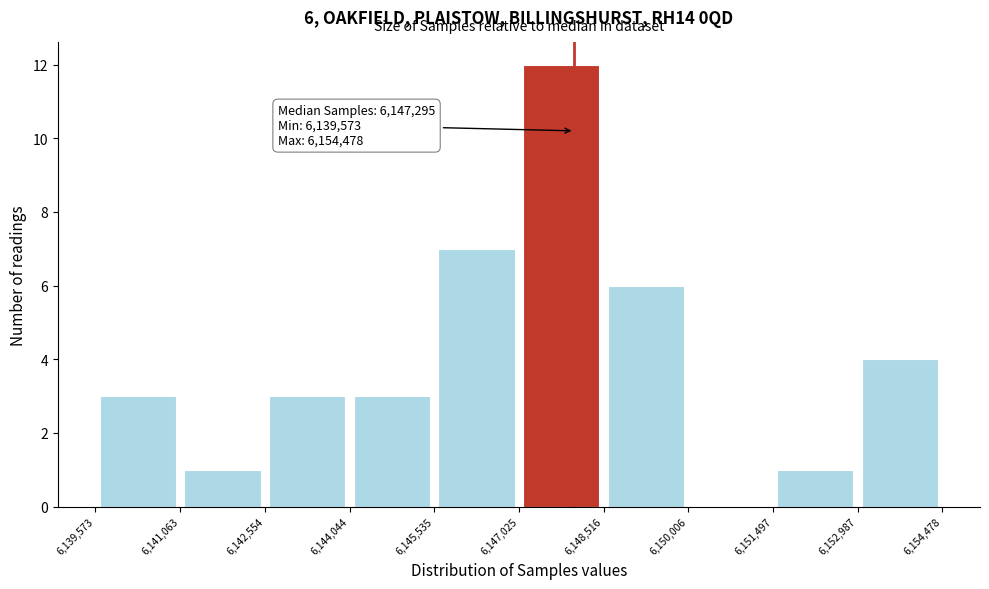

Which range on the x-axis has the tallest bar?

6,147,025 to 6,148,516